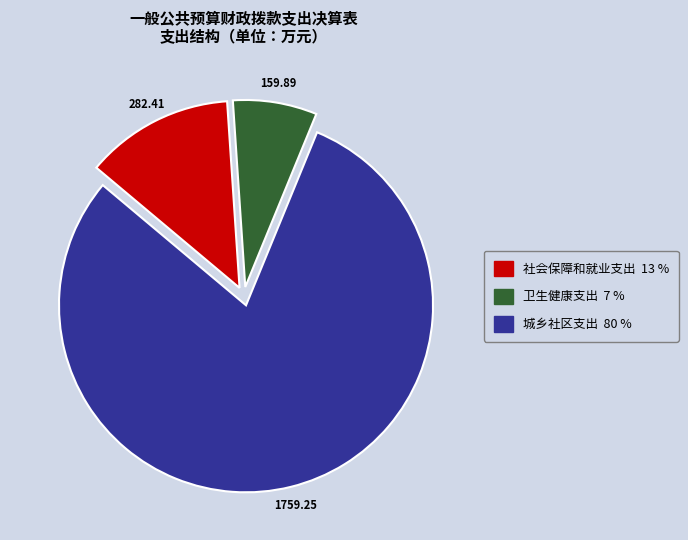

Which slice is the largest?

城乡社区支出